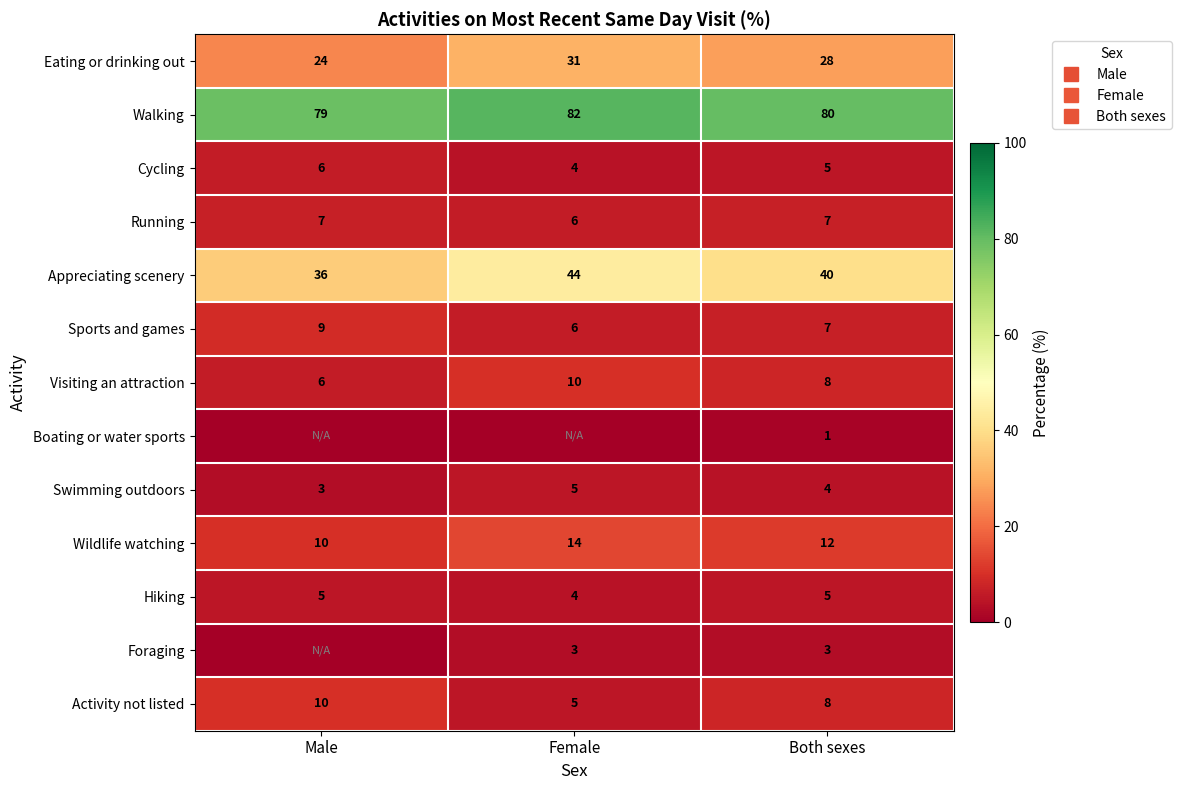

True or false: Eating or drinking out has a value of 42 at Both sexes.

False